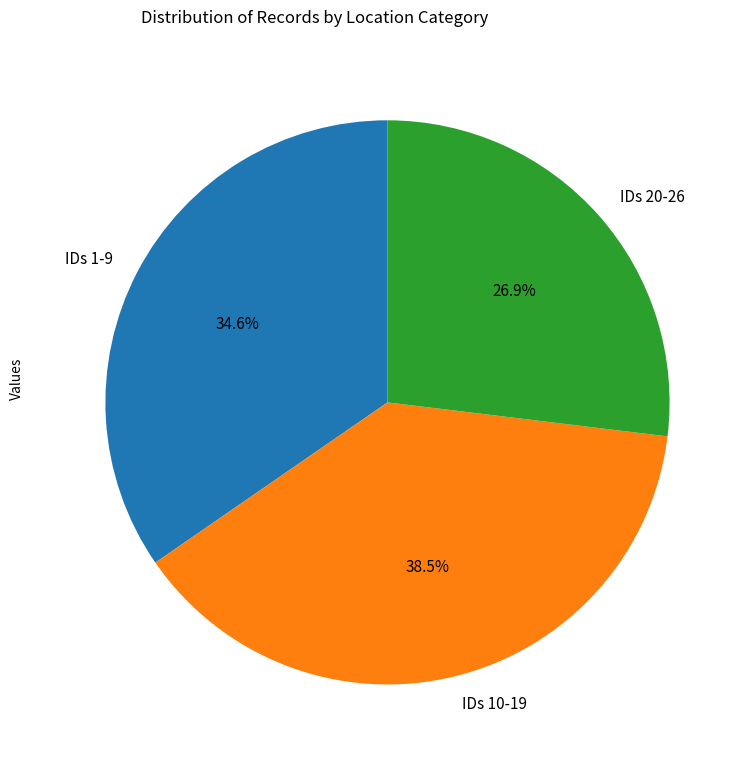

Rank the categories by value from highest to lowest.

IDs 10-19, IDs 1-9, IDs 20-26